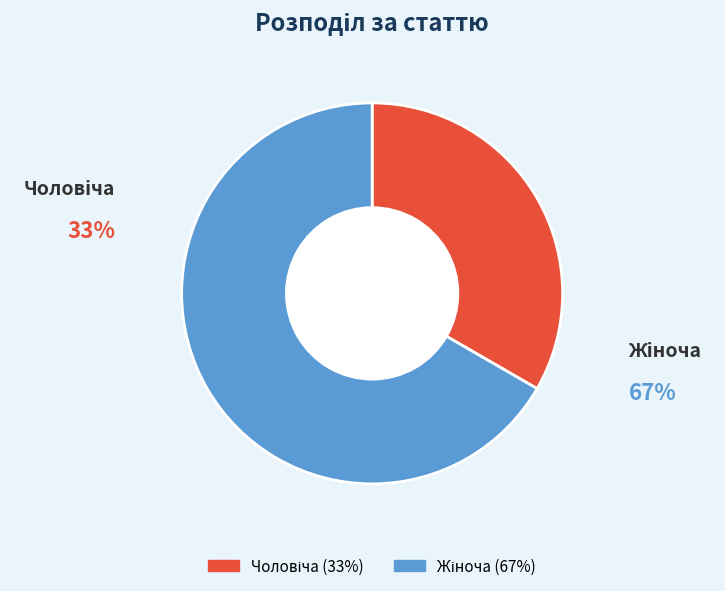

Is there a majority slice in this chart?

Yes